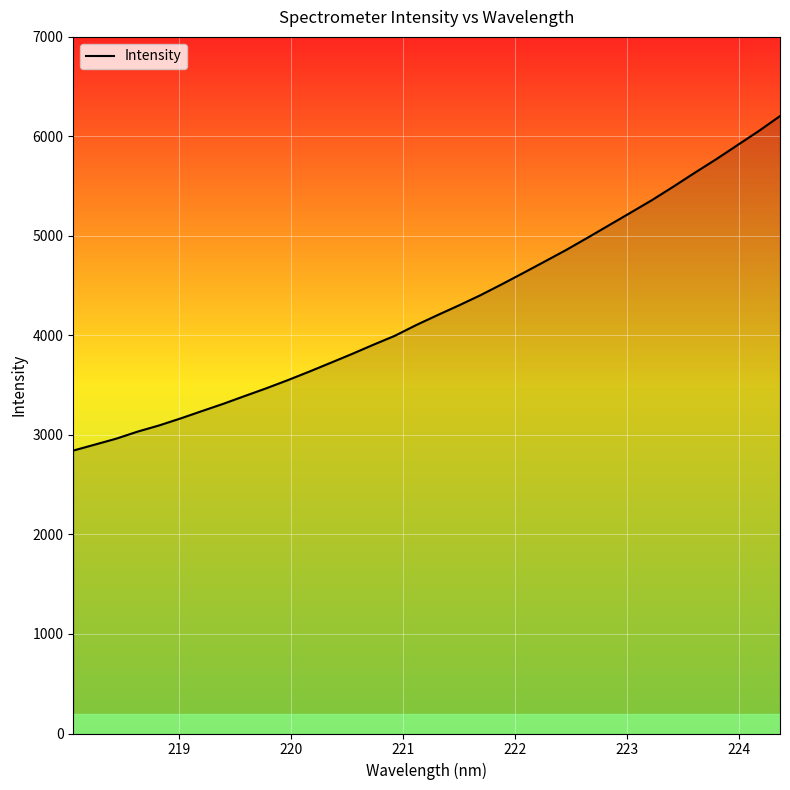

What is the difference between the maximum and minimum values?

3361.2